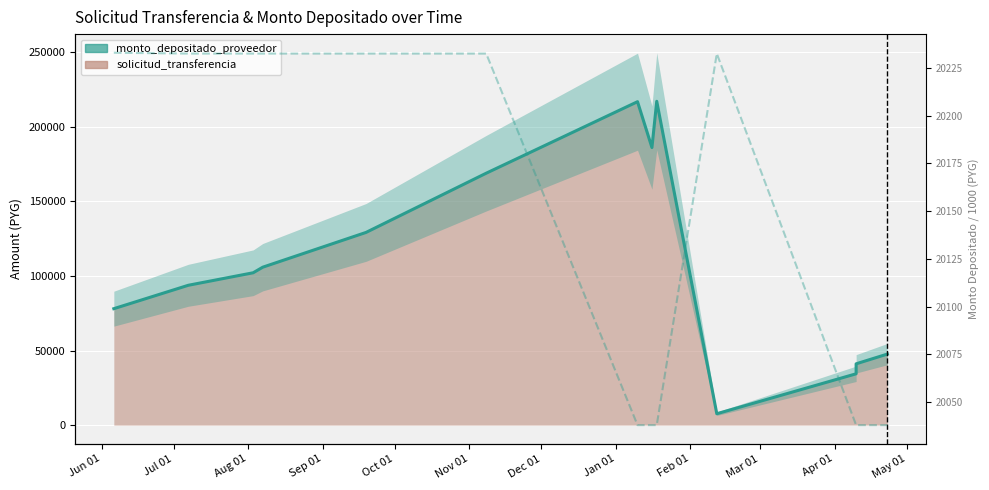

True or false: monto_depositado_proveedor (x1000) and monto_depositado_proveedor (scaled) intersect in this chart.

True